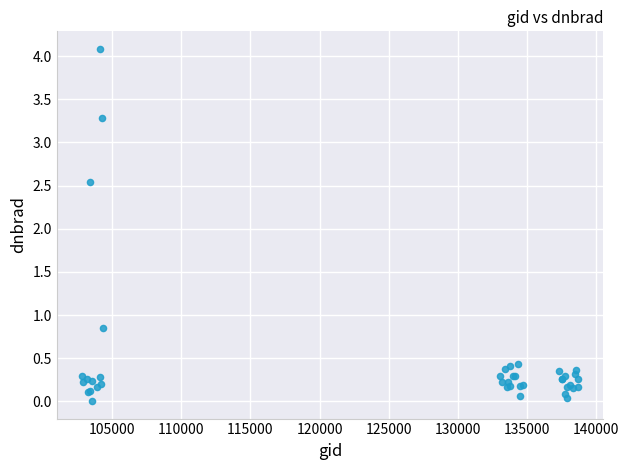

What Y value in the scatter plot is closest to 2?

2.5